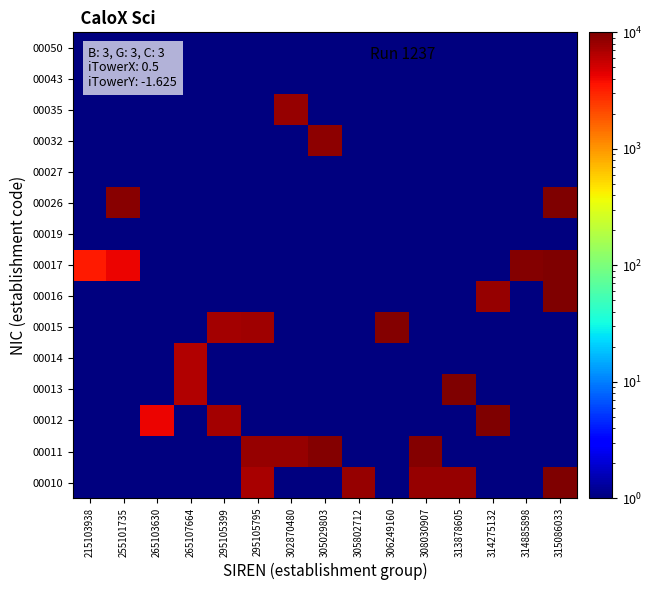

How many categories are shown in the chart?

15